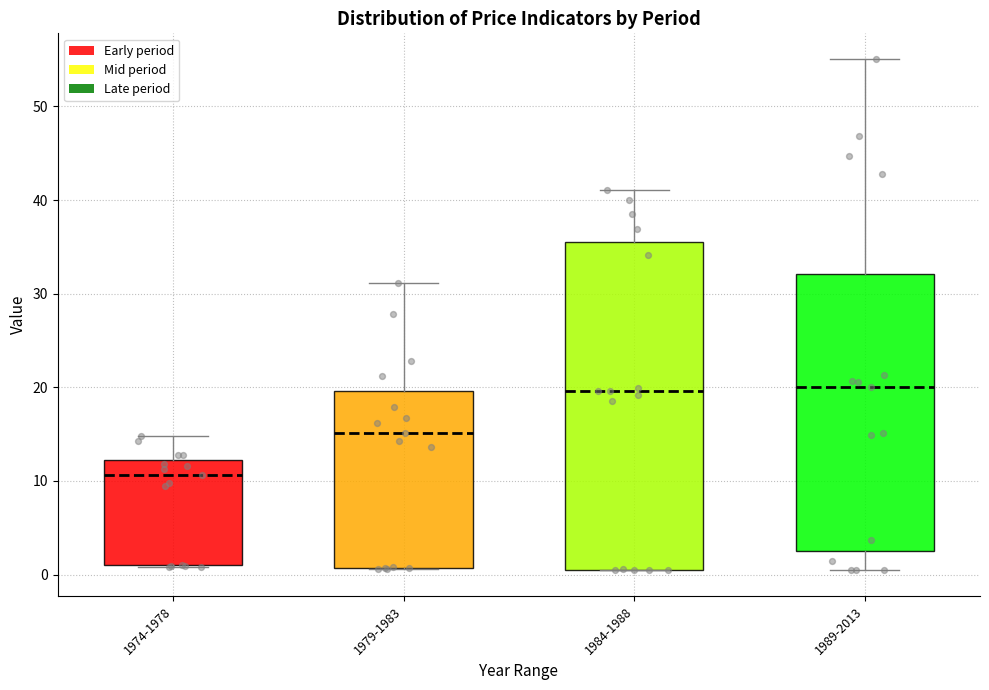

Reading left to right, transcribe this box plot: for each box, give where its median line is, the range the box spans, and where its two whiskers end, as read against the y-axis. The values are not printed on the chart, so give them approximately, as read against the axis.

1974-1978: median 11, box 1 to 12, whiskers 1 to 15
1979-1983: median 15, box 1 to 20, whiskers 1 to 31
1984-1988: median 20, box 1 to 36, whiskers 0 to 41
1989-2013: median 20, box 3 to 32, whiskers 0 to 55